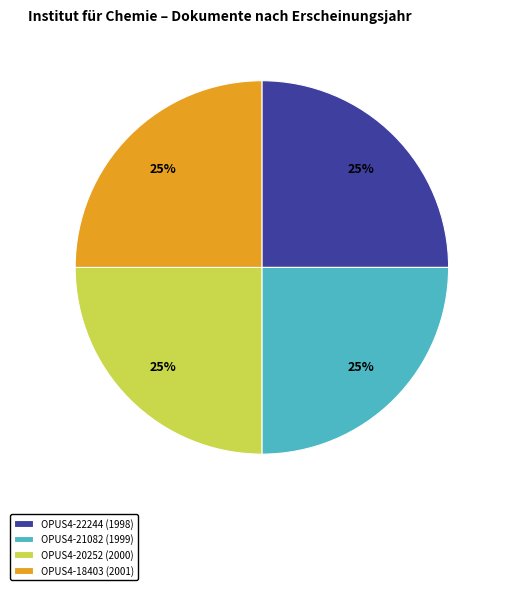

Approximately how many times larger is the value at OPUS4-20252 (2000) compared to OPUS4-21082 (1999)?

1.0